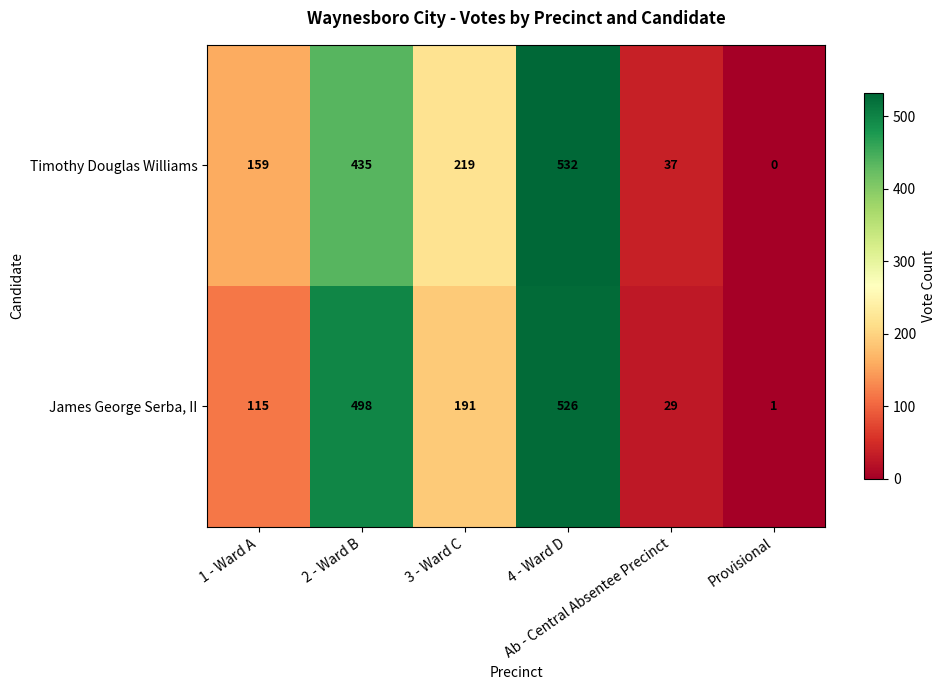

At 3 - Ward C, list the series in order from smallest to largest.

James George Serba, II, Timothy Douglas Williams